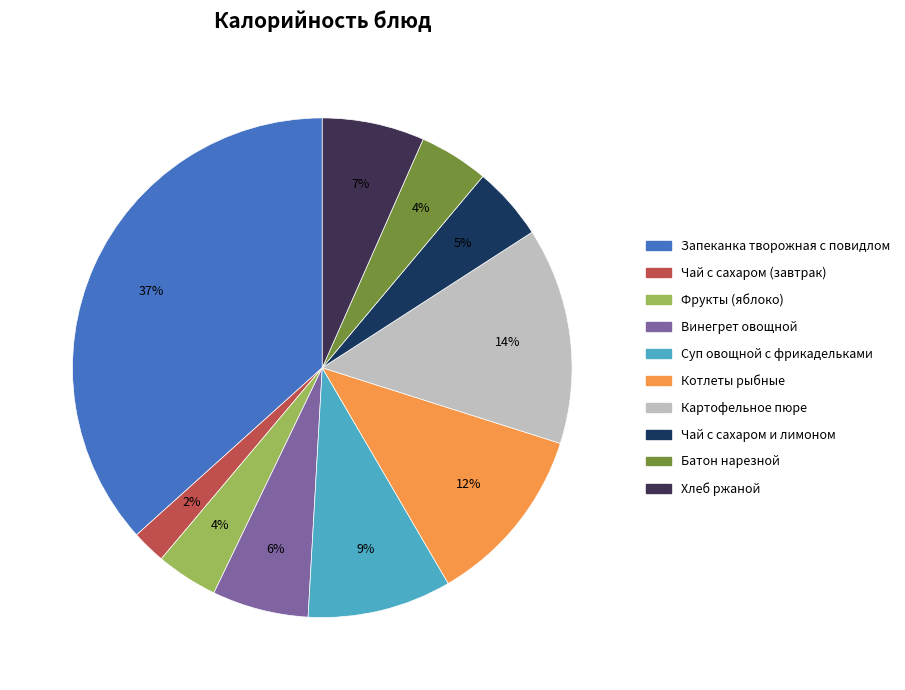

Which slice is the largest?

Запеканка творожная с повидлом